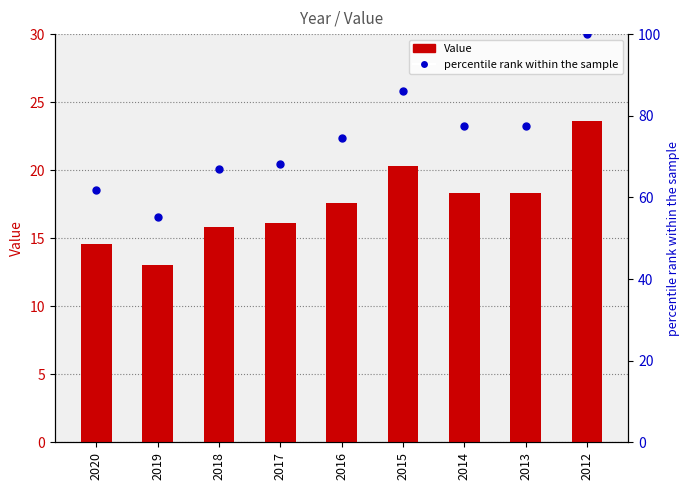

Is it true that percentile rank within the sample equals 34.3 at 2019?

False